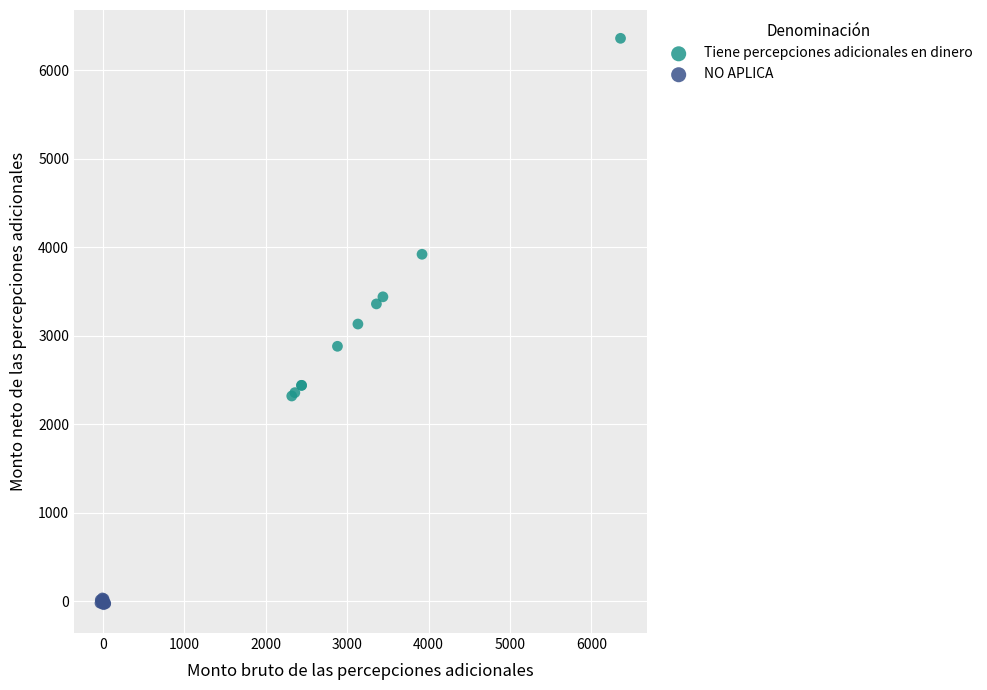

Which series has the widest spread of Y values?

Tiene percepciones adicionales en dinero